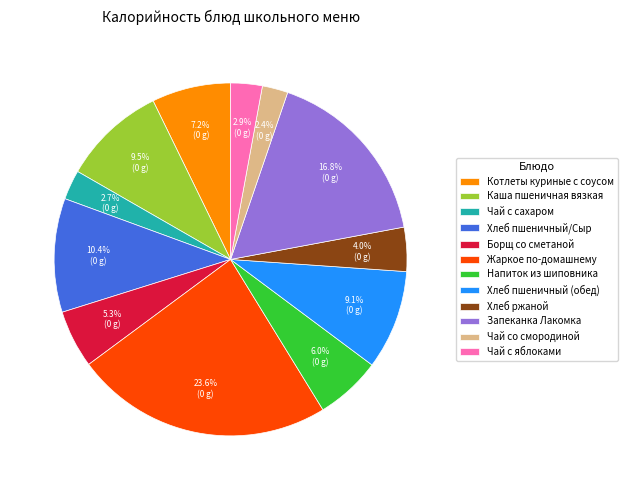

True or false: Хлеб пшеничный (обед) accounts for 1% of the total.

False